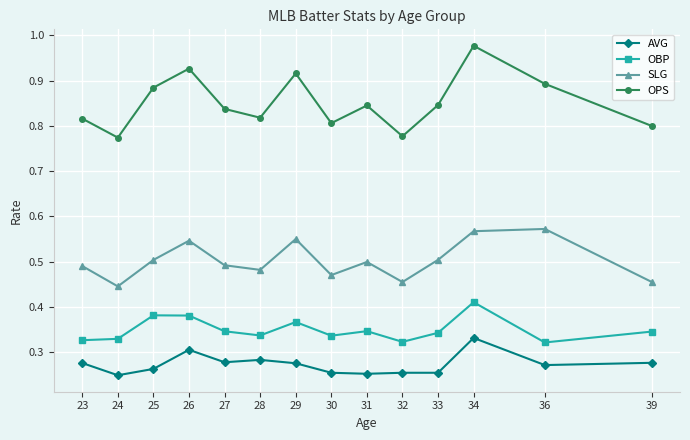

Count the SLG values in the range 0 to 1.

14